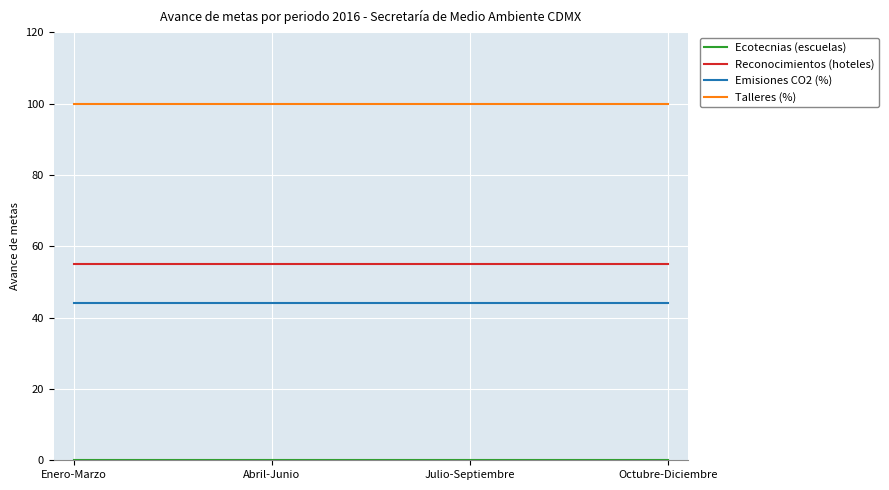

What is the average value of the Reconocimientos (hoteles) series?

55